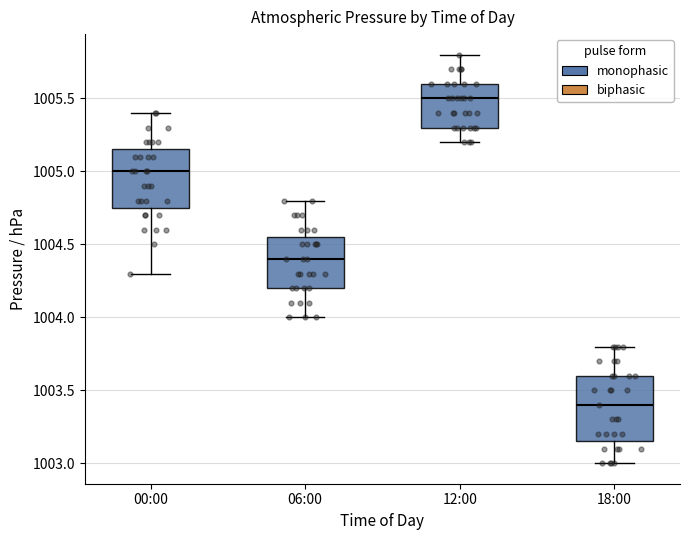

Where does the median line of the box for 12:00 sit on the y-axis? The values are not printed on the chart, so give them approximately, as read against the axis.

1005.50